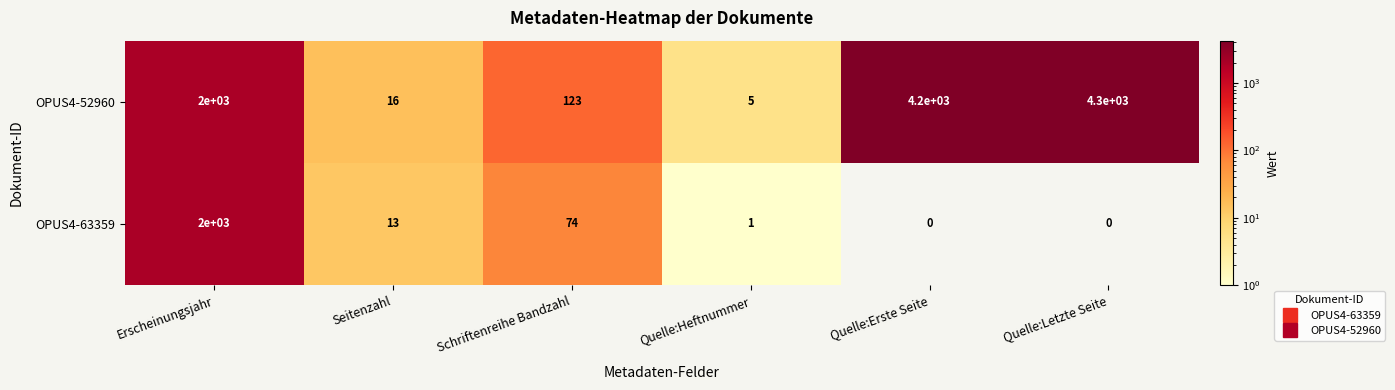

How many values in the OPUS4-52960 series are below 2000?

3